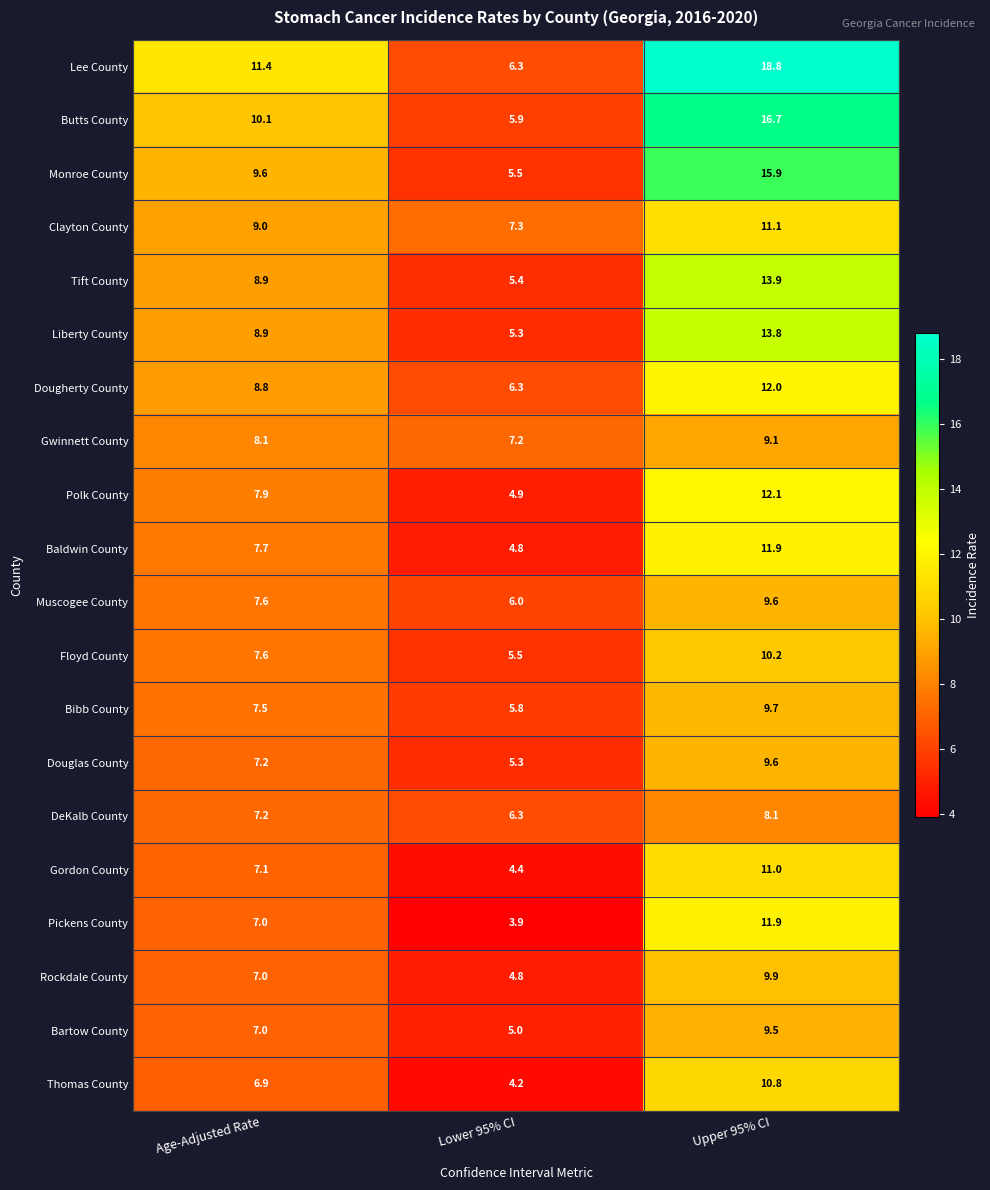

The value of Butts County at Age-Adjusted Rate is 6.5. True or false?

False